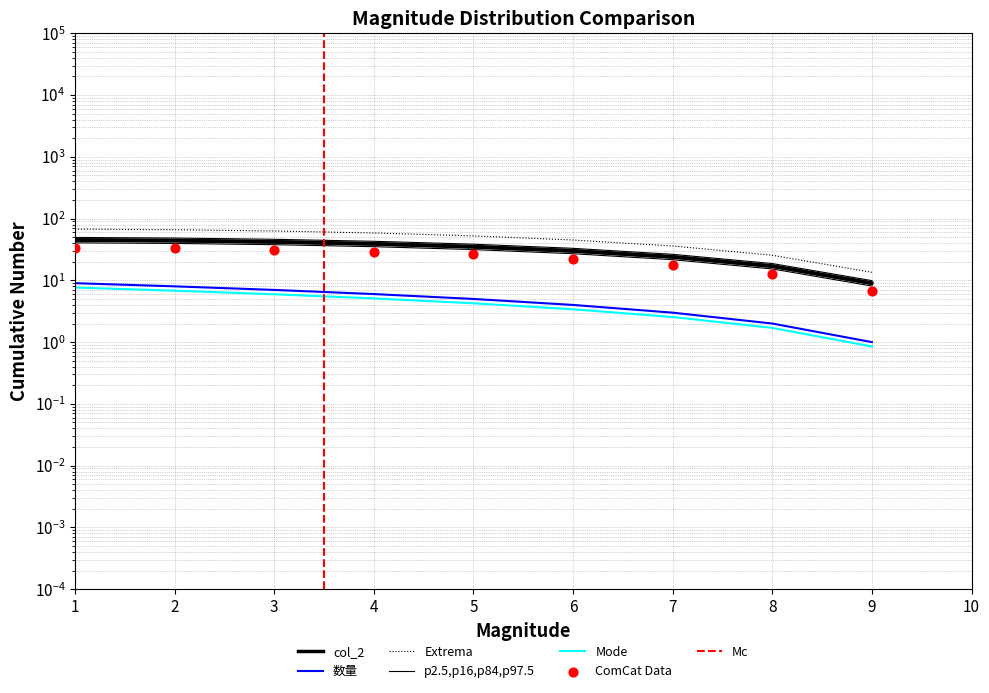

What is the change in value from 5 to 6?

-0.9